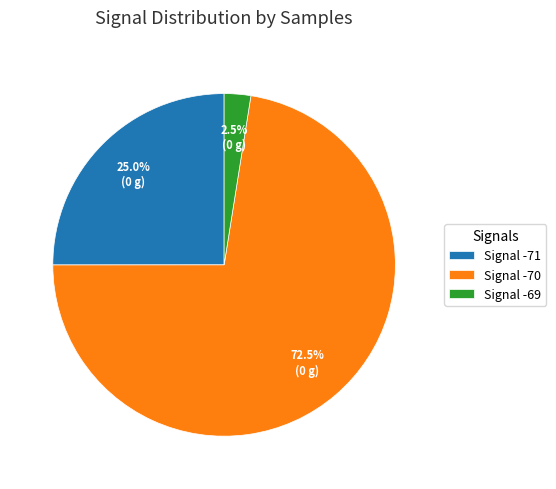

How many segments does this pie chart have?

3